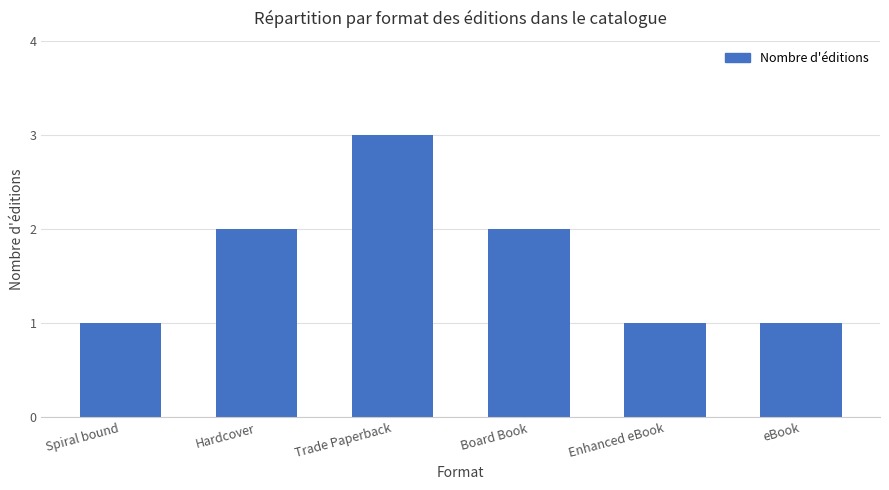

Reading left to right, extract all data points from this chart.

Spiral bound=1	Hardcover=2	Trade Paperback=3	Board Book=2	Enhanced eBook=1	eBook=1